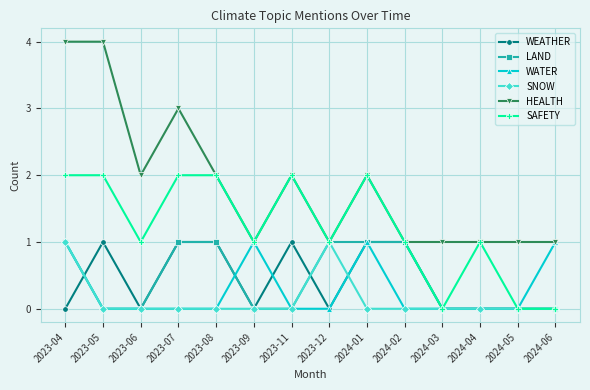

What is the difference between the maximum and minimum values in the SNOW series?

1